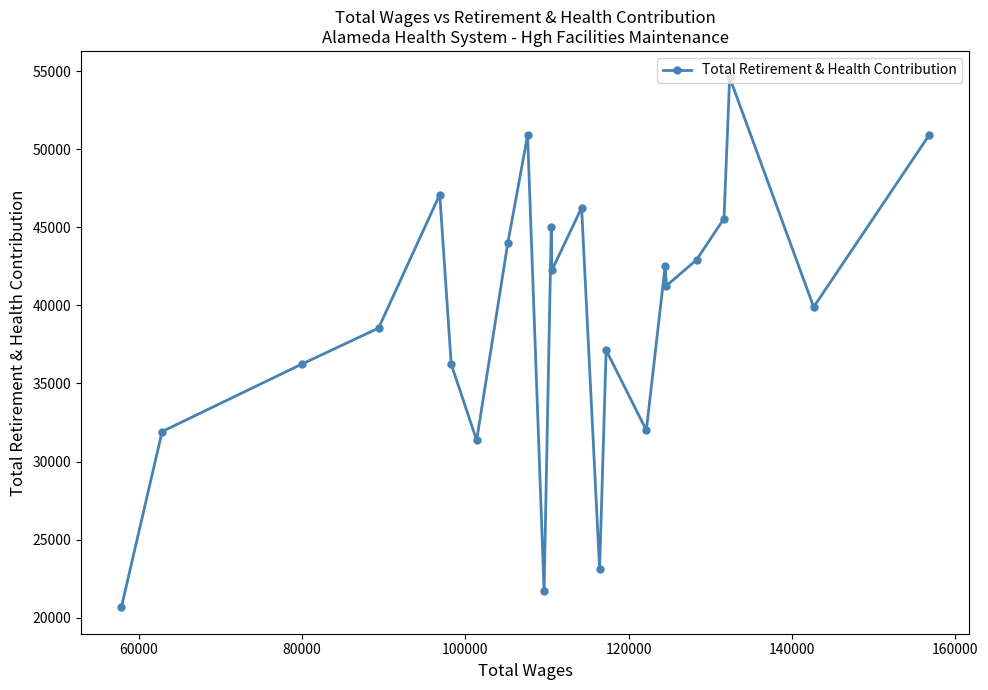

What is the greatest value displayed?

54595